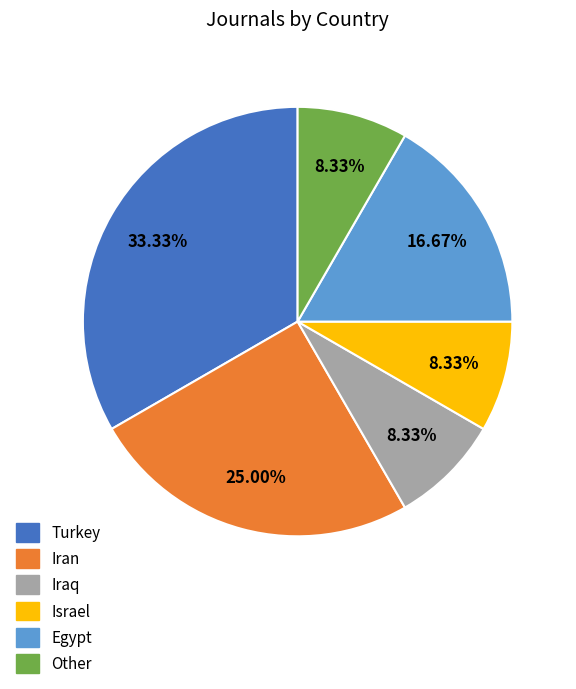

To the nearest percent, what is the combined percentage of Other and Egypt?

25%